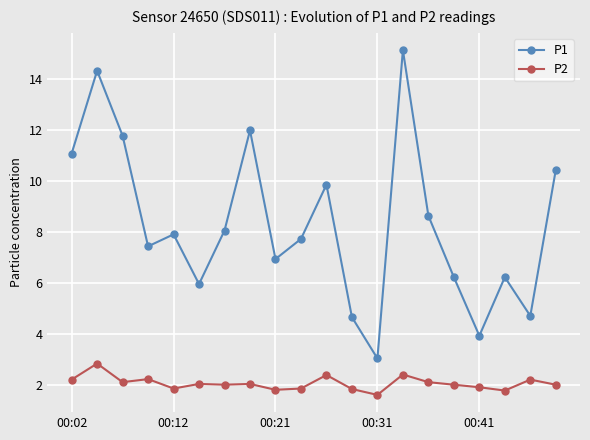

Which series has the largest total across all categories?

P1